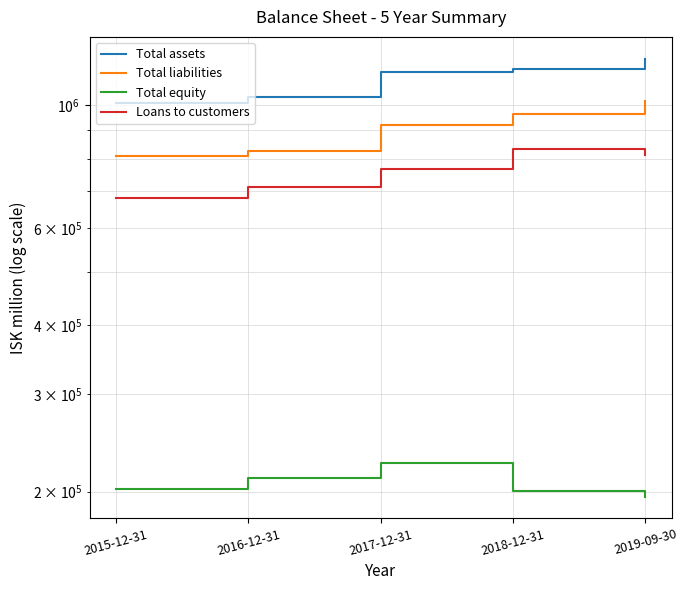

Is it true that Total liabilities equals 809149 at 2015-12-31?

True